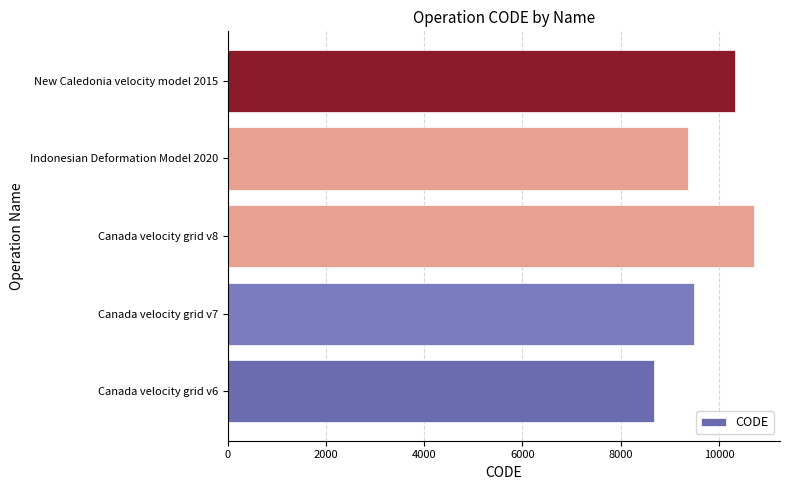

What is the average value?

9713